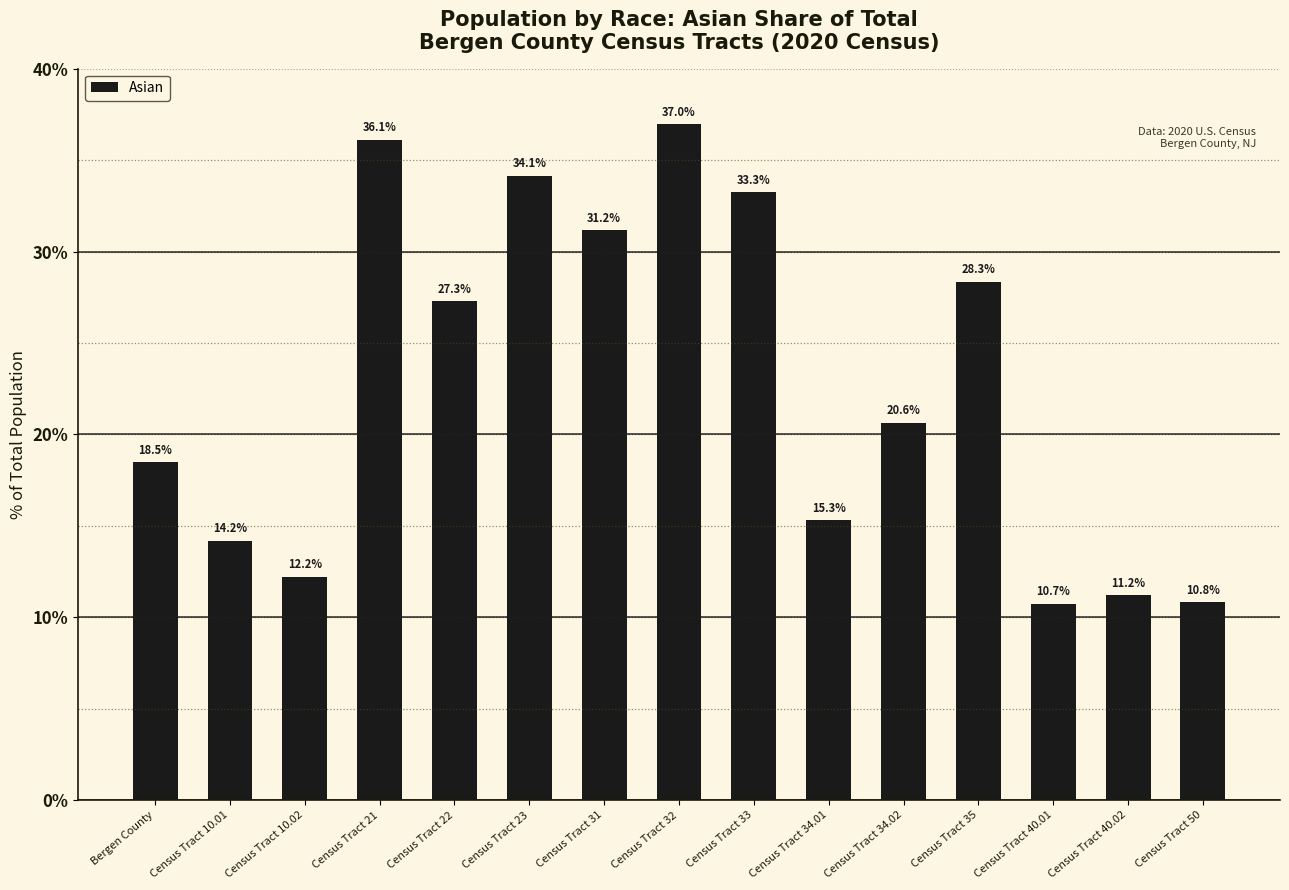

What is the difference between the maximum and second lowest values?

26.1